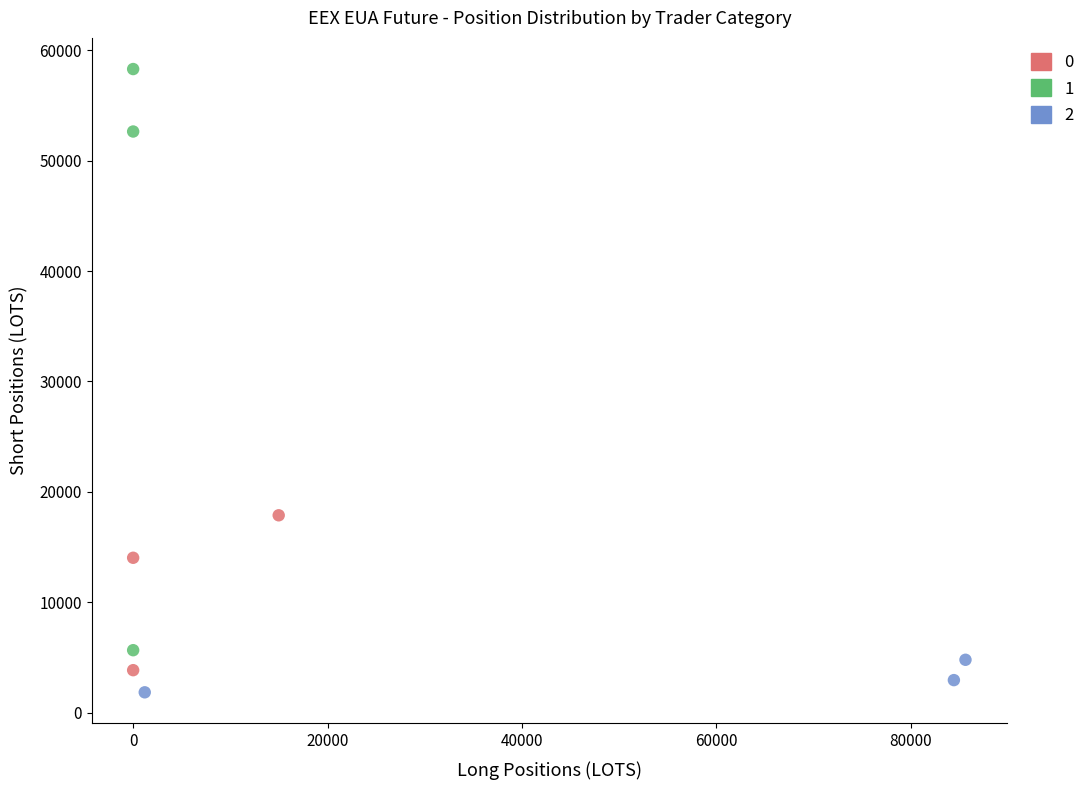

Which series reaches the maximum Y coordinate?

1